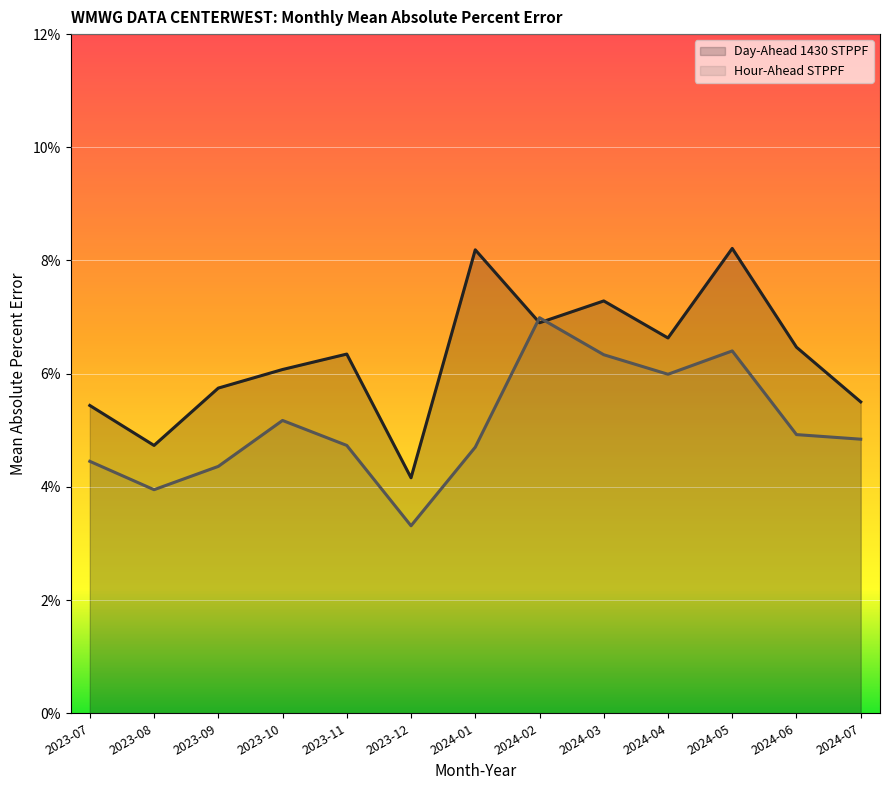

Where do Hour-Ahead STPPF and Day-Ahead 1430 STPPF first cross each other?

2024-01 and 2024-02